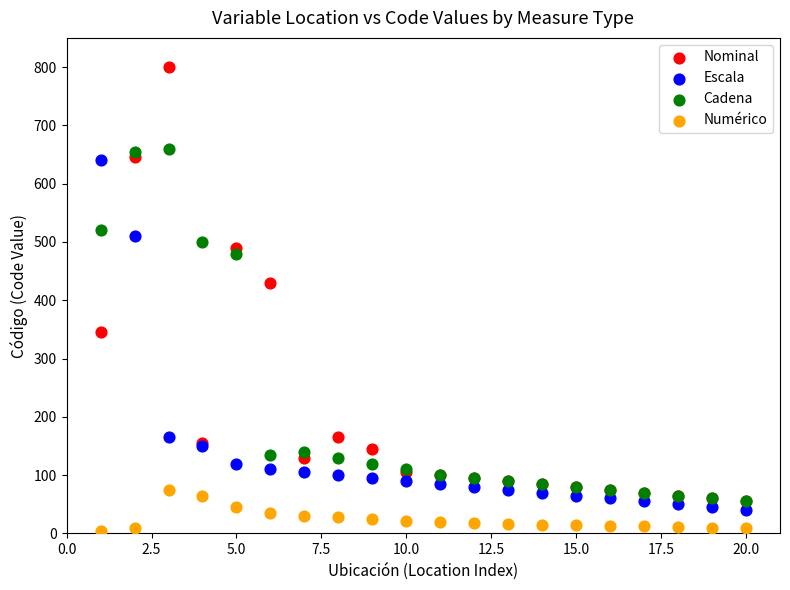

Across all series, what Y value is closest to 402?

430